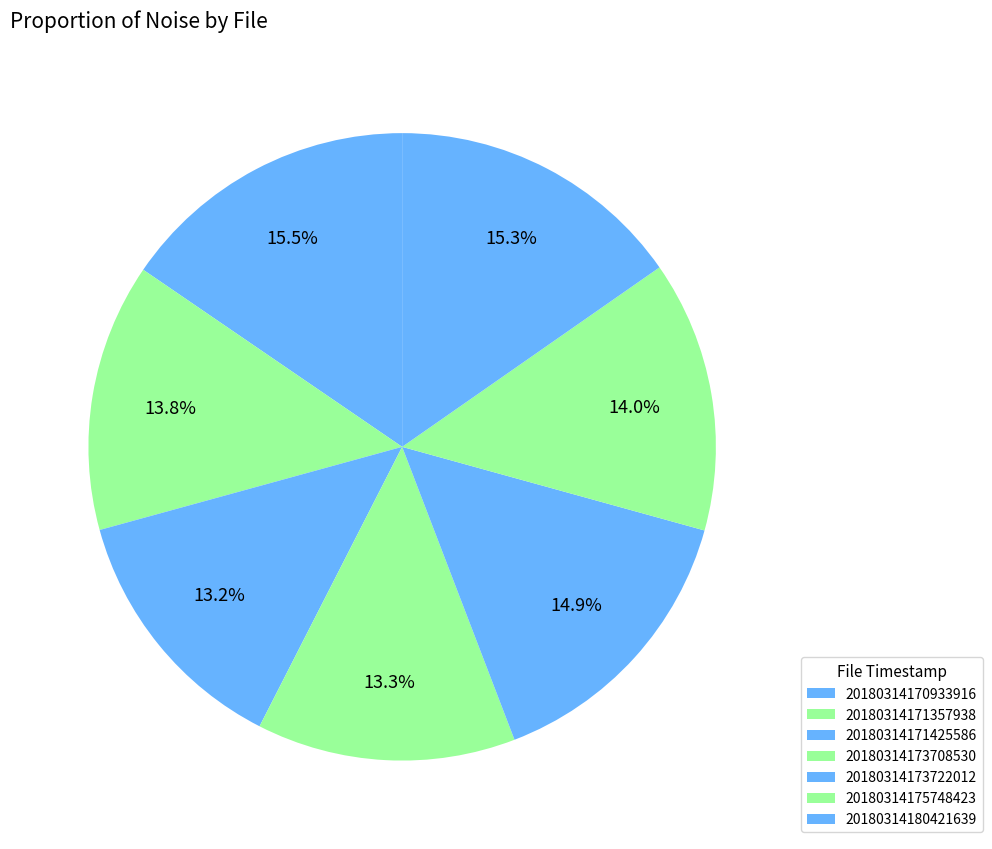

Which has a higher value, 20180314171425586 or 20180314180421639?

20180314180421639